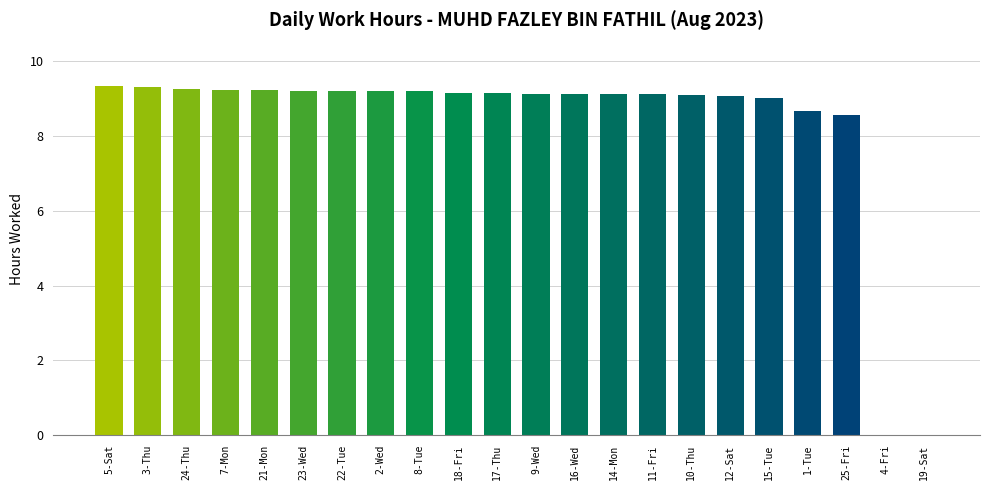

What is the average value?

8.3